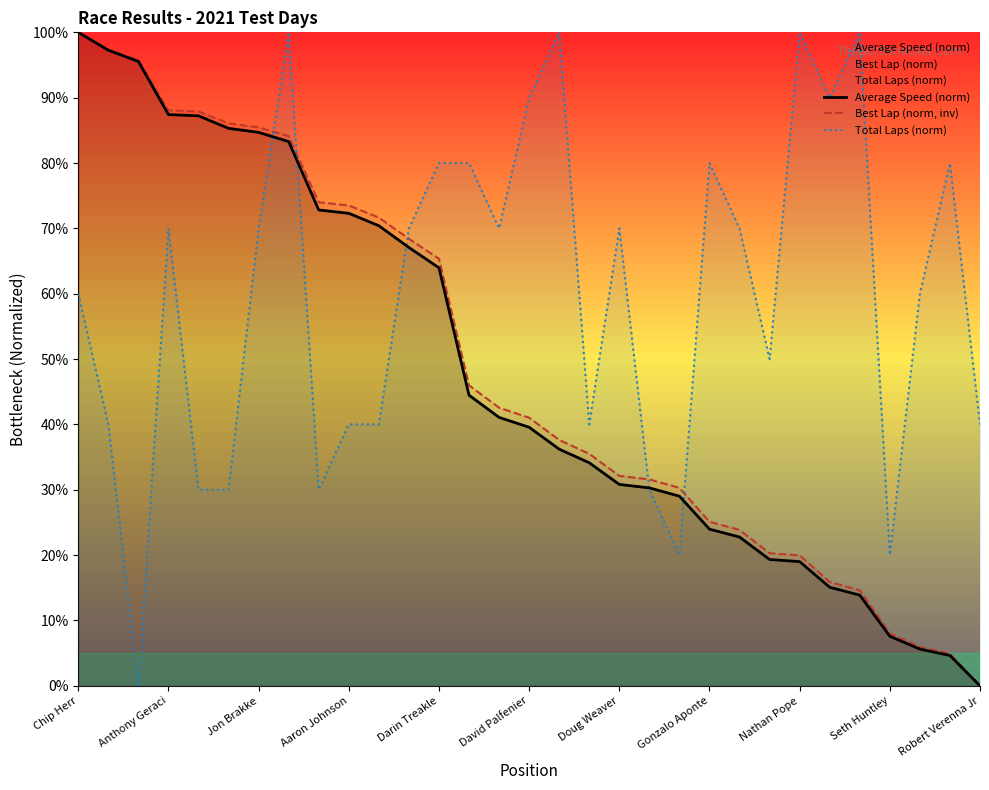

Which series has the largest total across all categories?

Total Laps (norm)